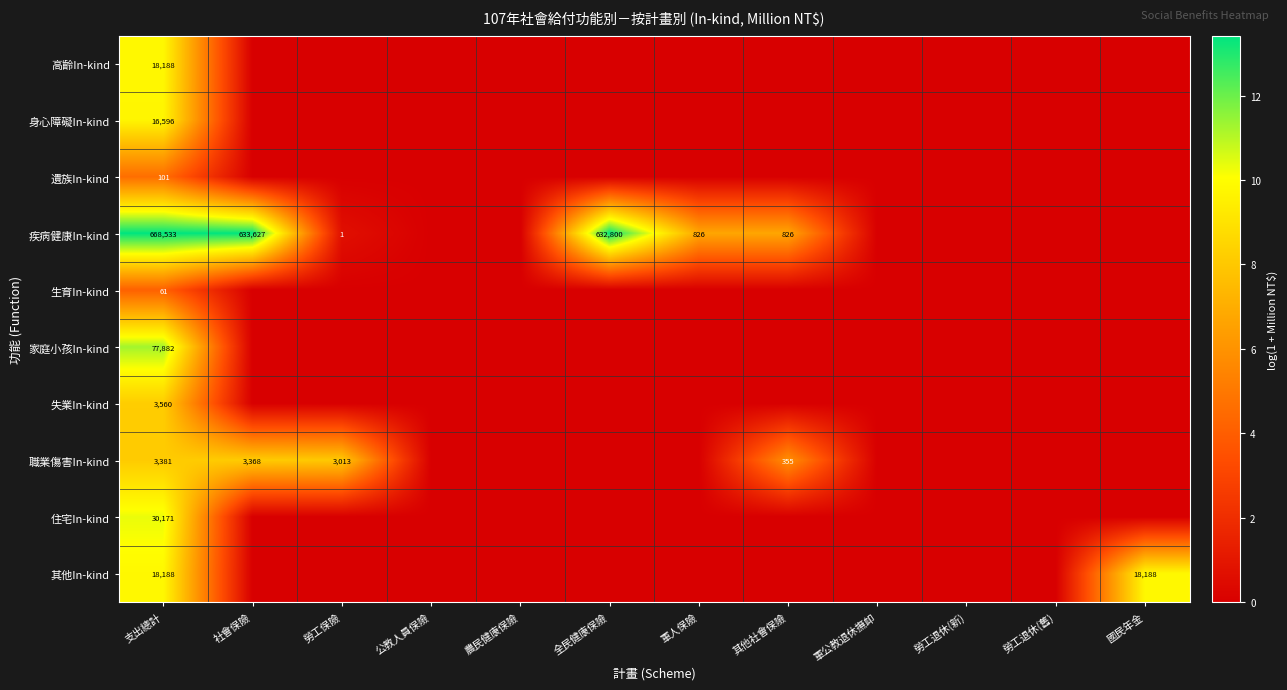

At which category does the chart reach its minimum across all series?

社會保險